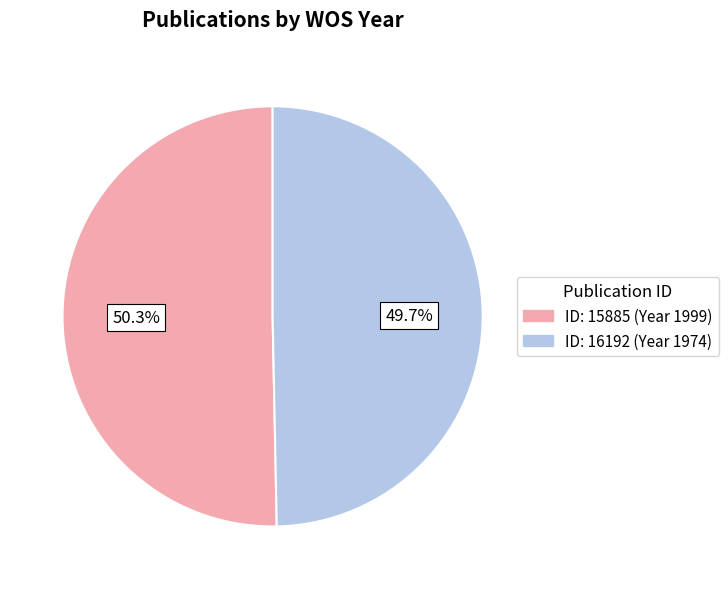

Does any single category account for the majority?

Yes